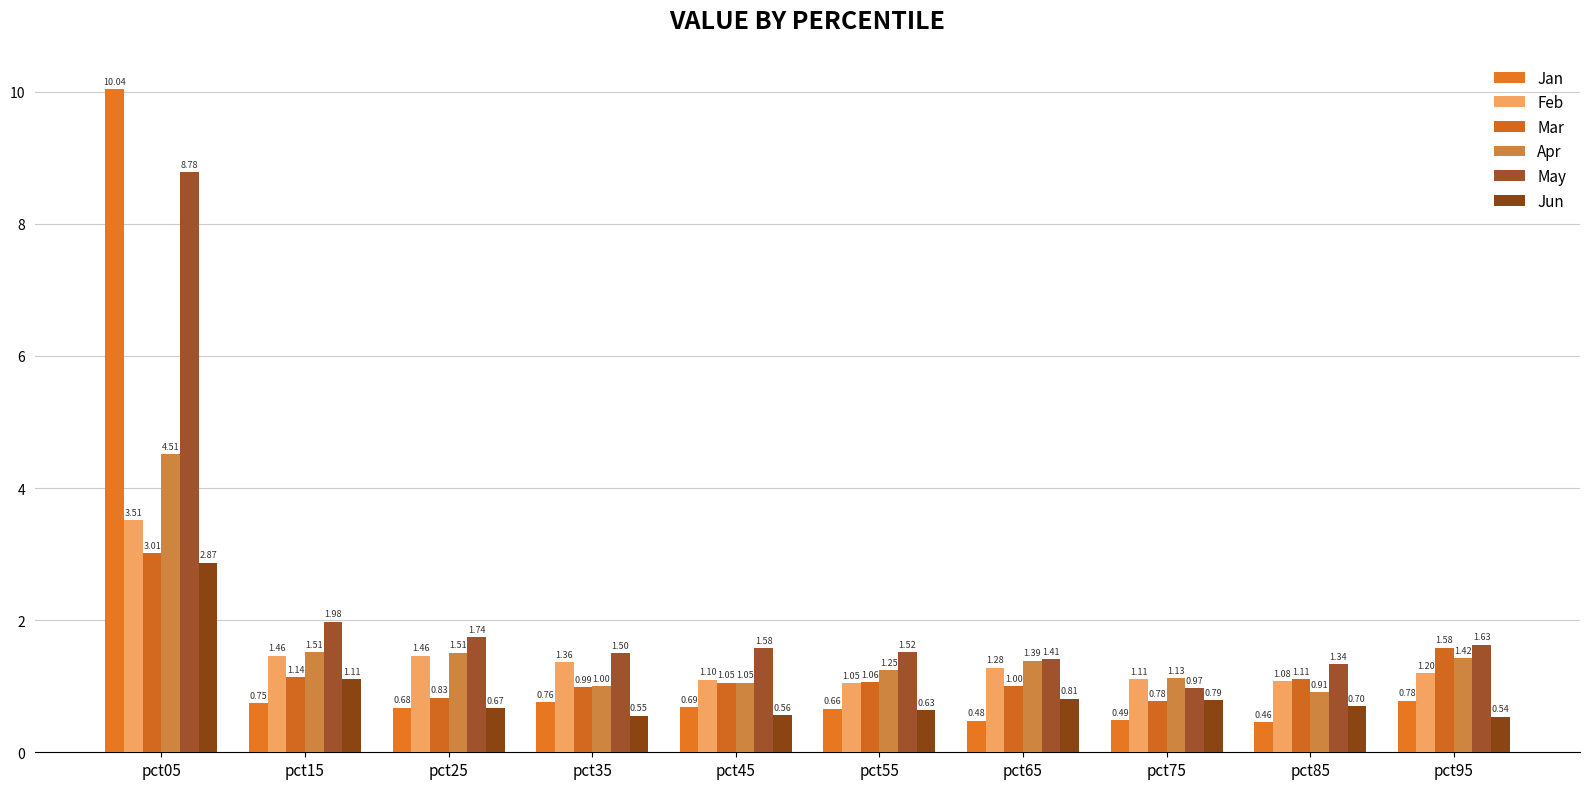

How many data points does each series have?

10